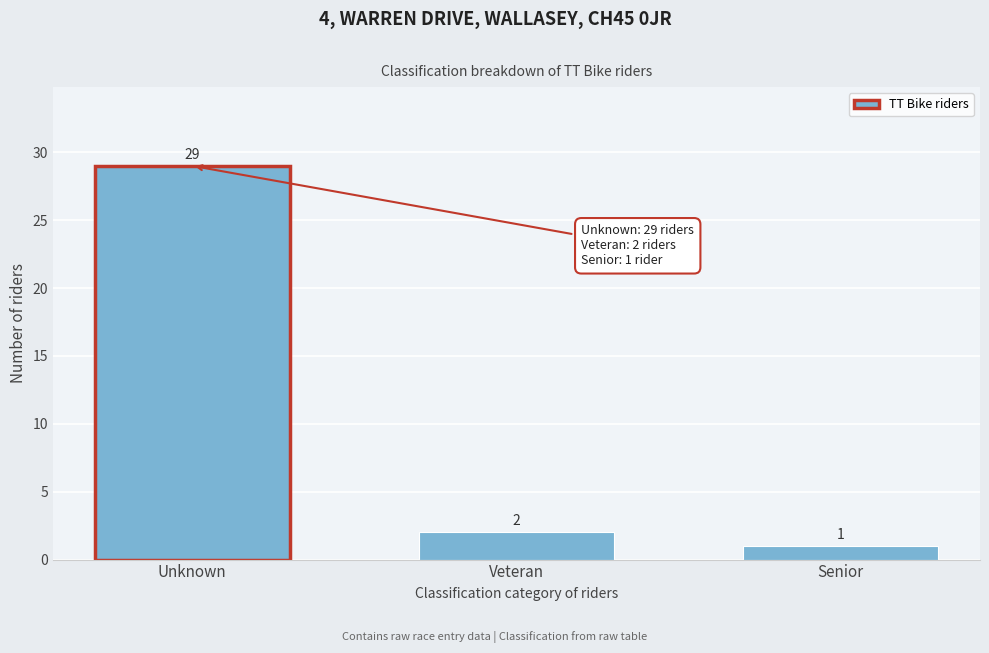

Reading right to left, transcribe all the data shown in this chart.

1	2	29